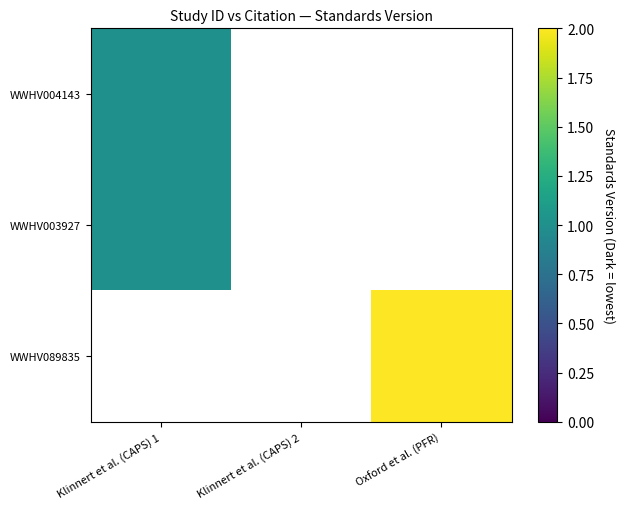

What is the smallest value displayed?

1.0